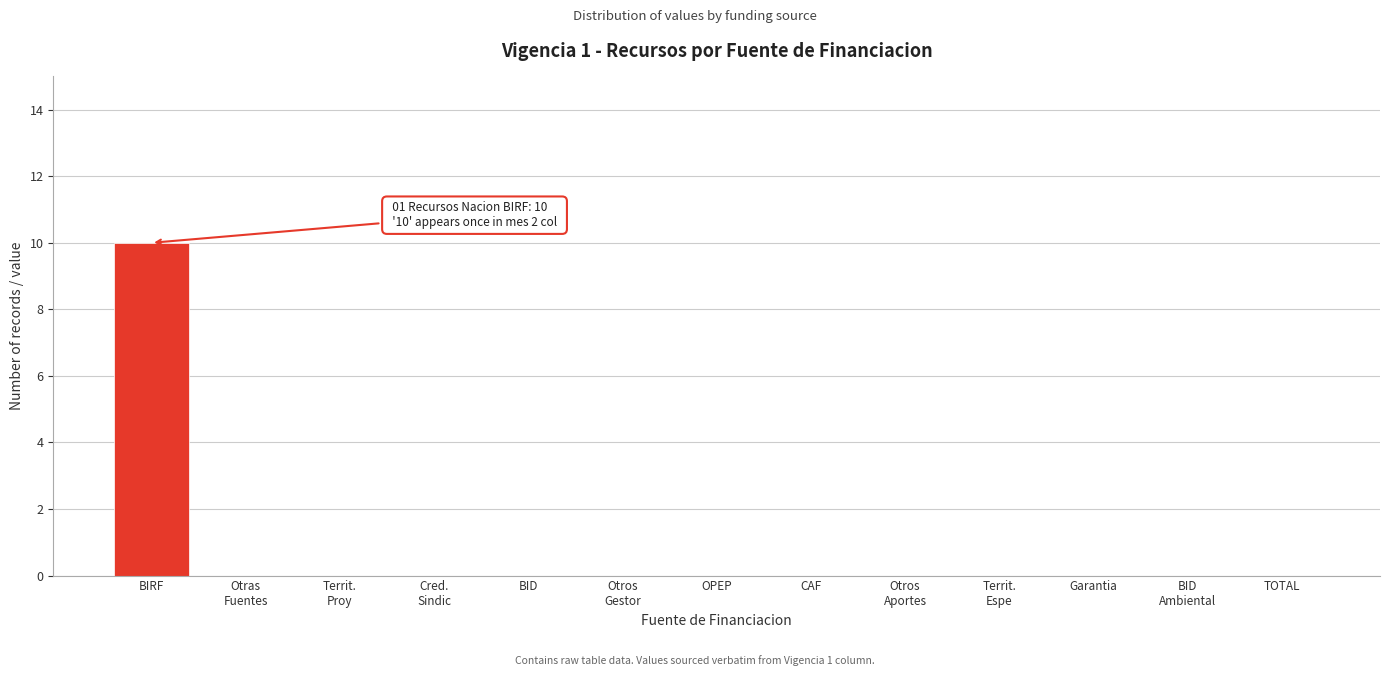

What is the sum of all values?

10